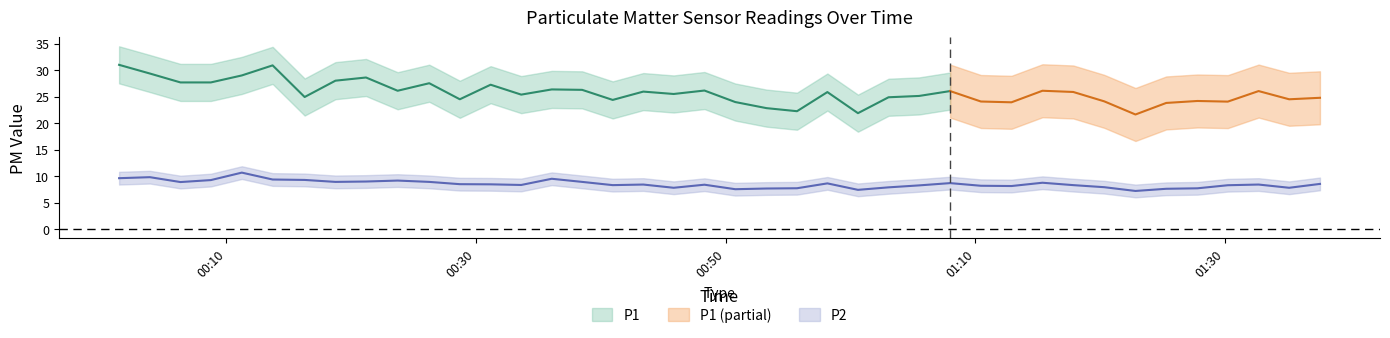

Where does the data first go above 8?

00:10